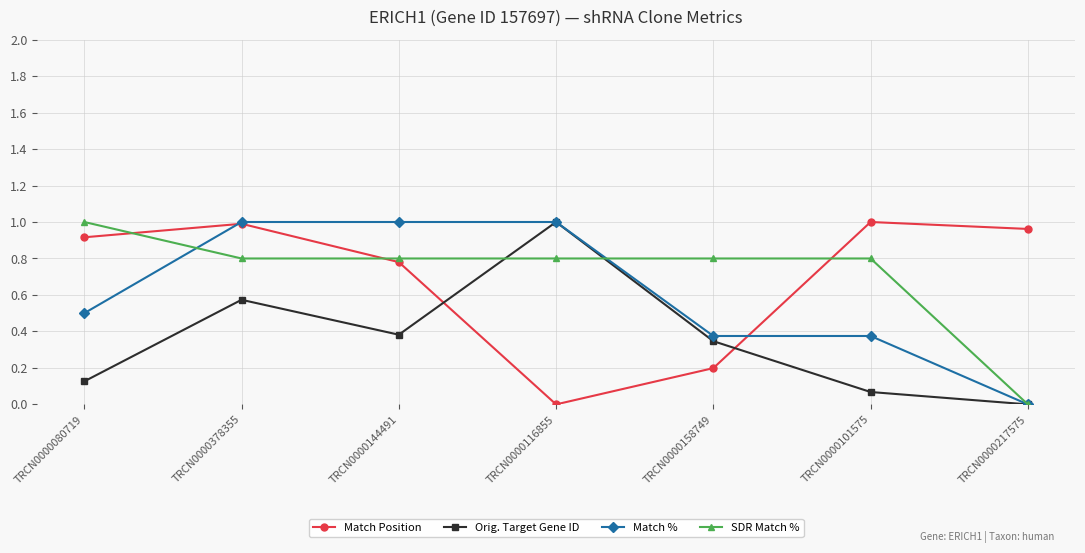

Where is the first local minimum for Orig. Target Gene ID?

TRCN0000144491